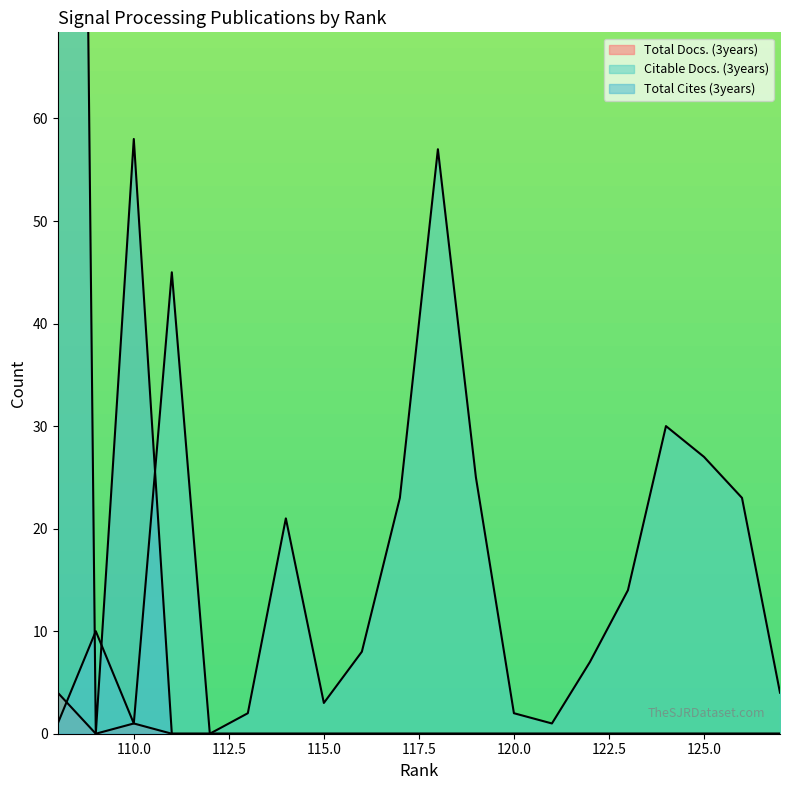

How many lines are shown in the chart?

3